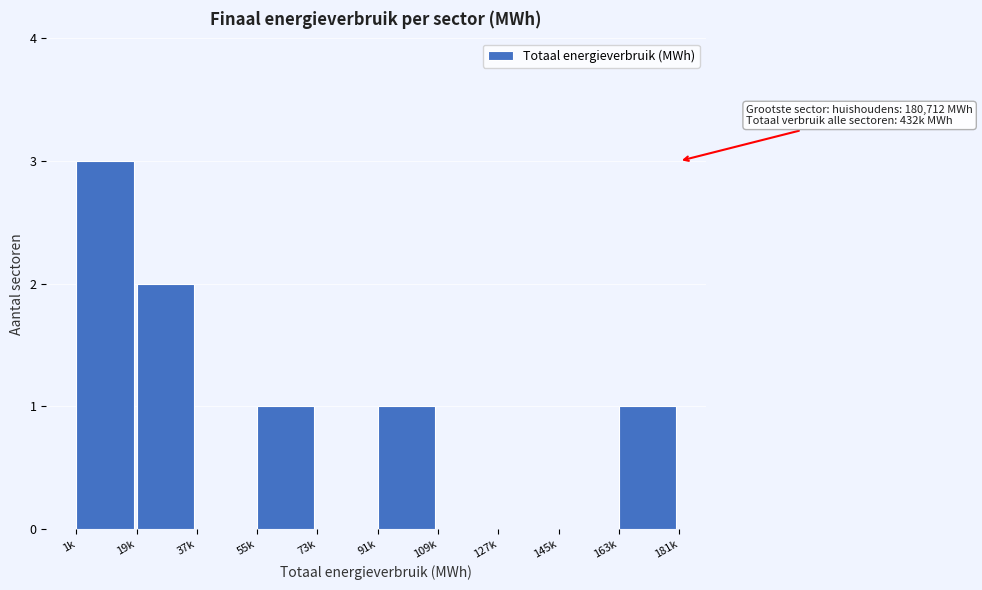

Reading left to right, list all the values displayed in this chart.

1k=3	19k=2	37k=0	55k=1	73k=0	91k=1	109k=0	127k=0	145k=0	163k=1